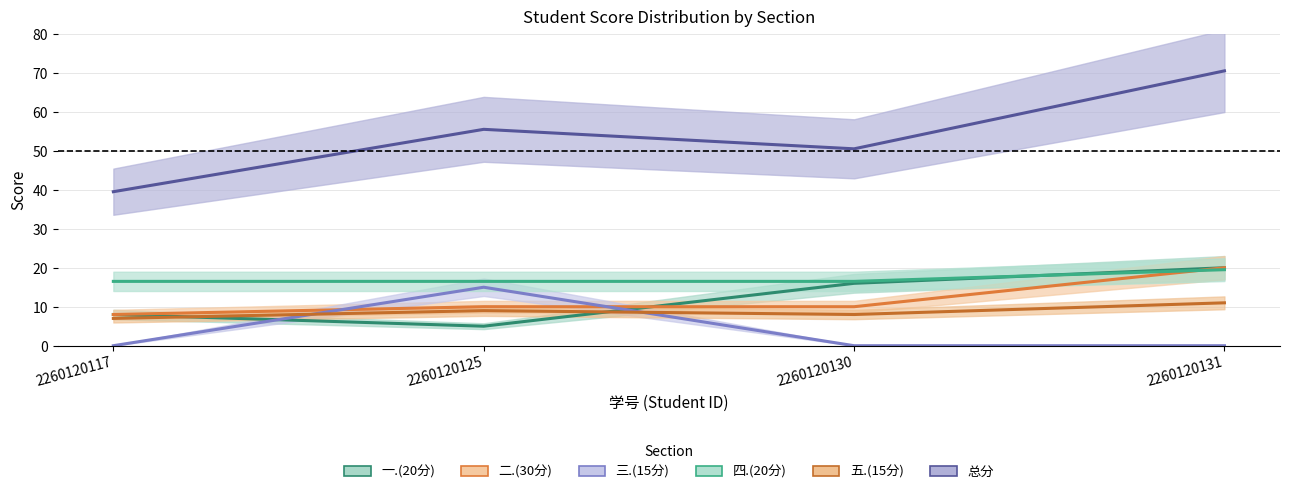

True or false: 一.(20分) and 三.(15分) intersect in this chart.

True